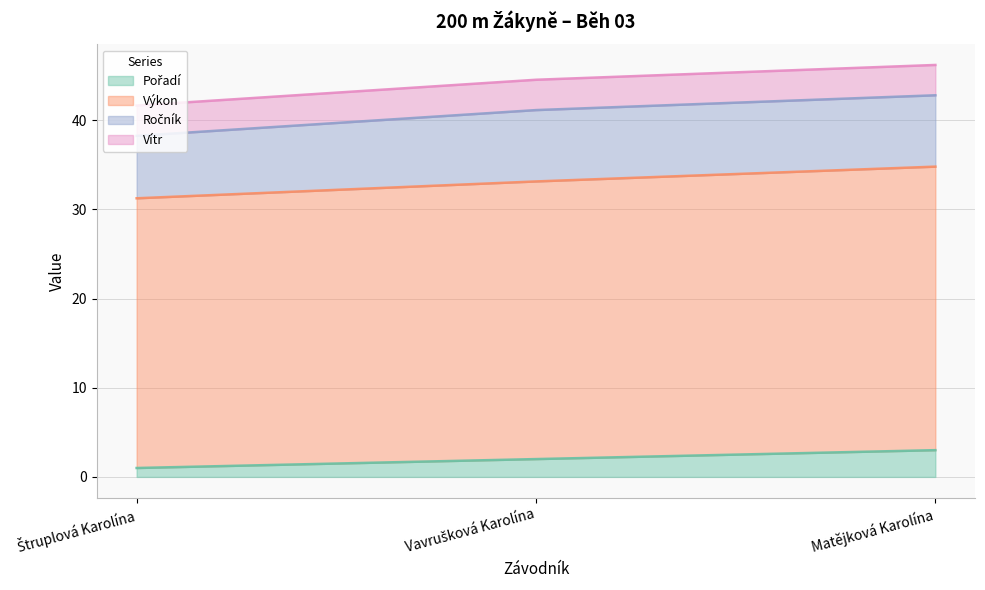

What is the total value across all series at Matějková Karolína?

46.2